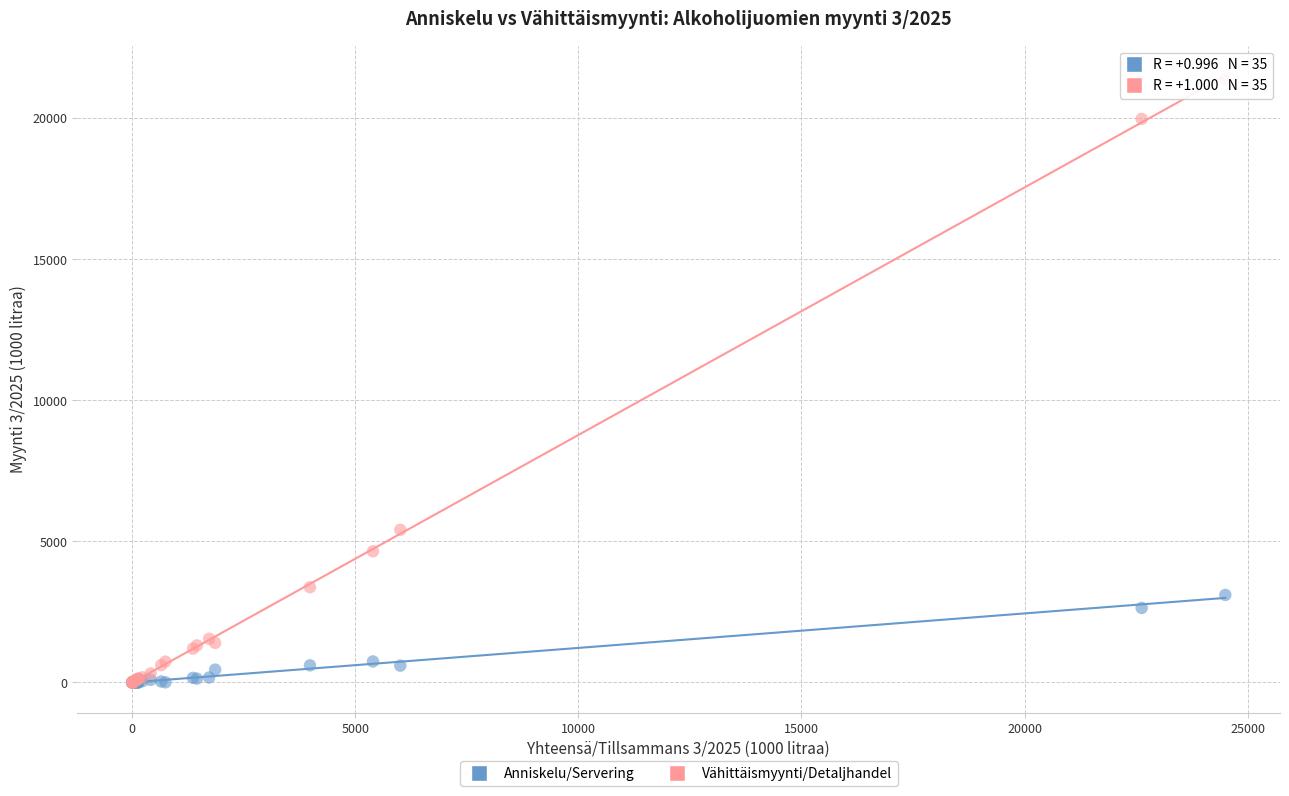

Across all series, what Y value is closest to 10697?

5413.1